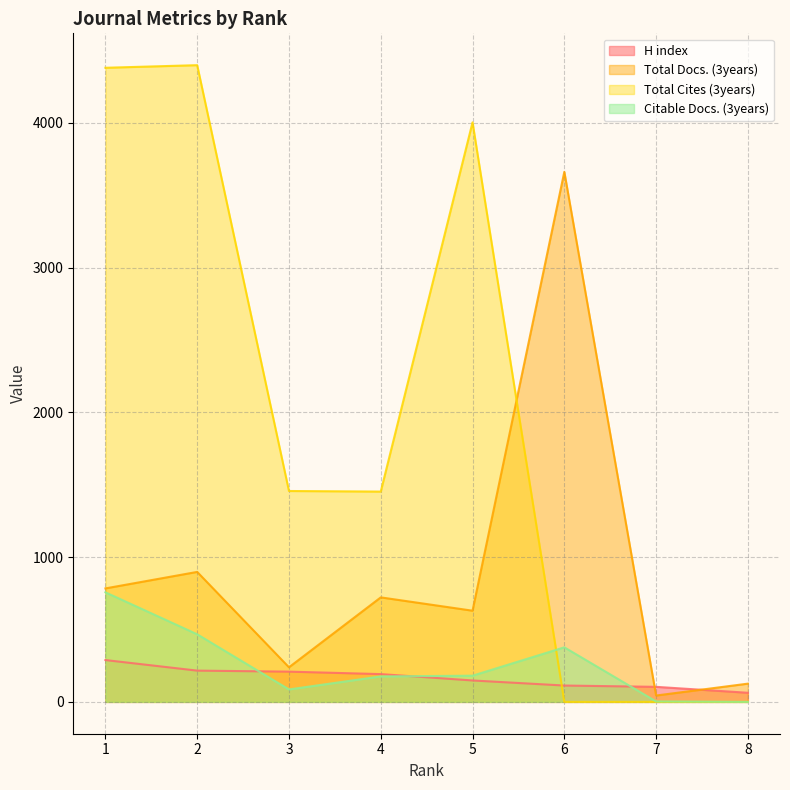

What is the greatest value displayed?

4399